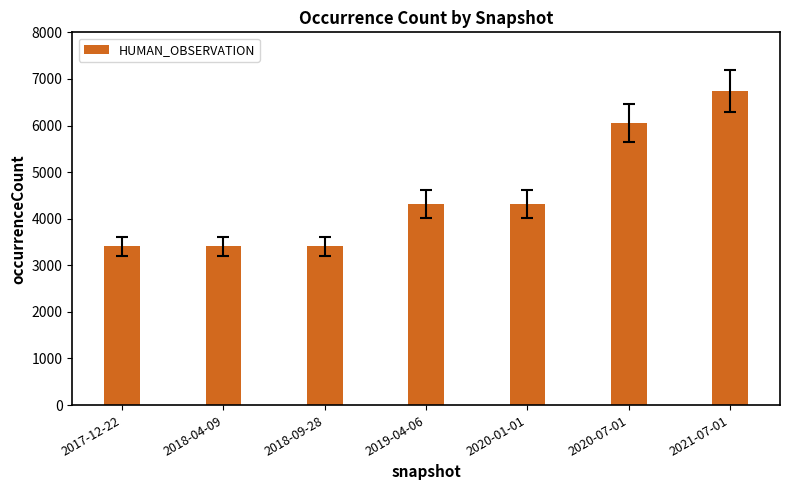

What is the maximum value shown in the chart?

6732